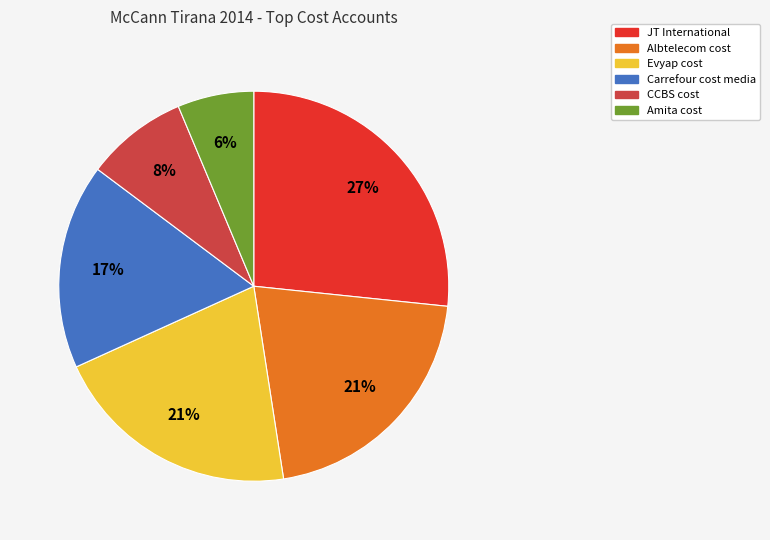

To the nearest percent, what percentage of the pie is Carrefour cost media?

17%